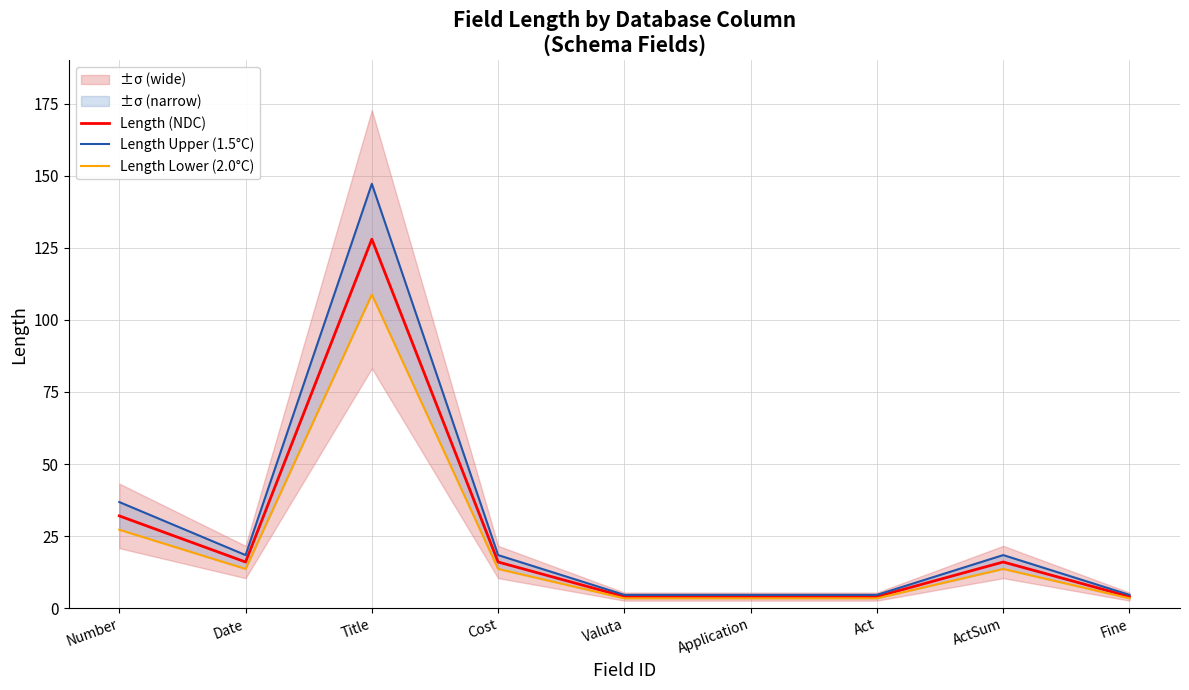

Reading right to left, transcribe all the data shown in this chart.

Length (NDC): 4.0	16.0	4.0	4.0	4.0	16.0	128.0	16.0	32.0
Length Upper (1.5°C): 4.6	18.4	4.6	4.6	4.6	18.4	147.2	18.4	36.8
Length Lower (2.0°C): 3.4	13.6	3.4	3.4	3.4	13.6	108.8	13.6	27.2